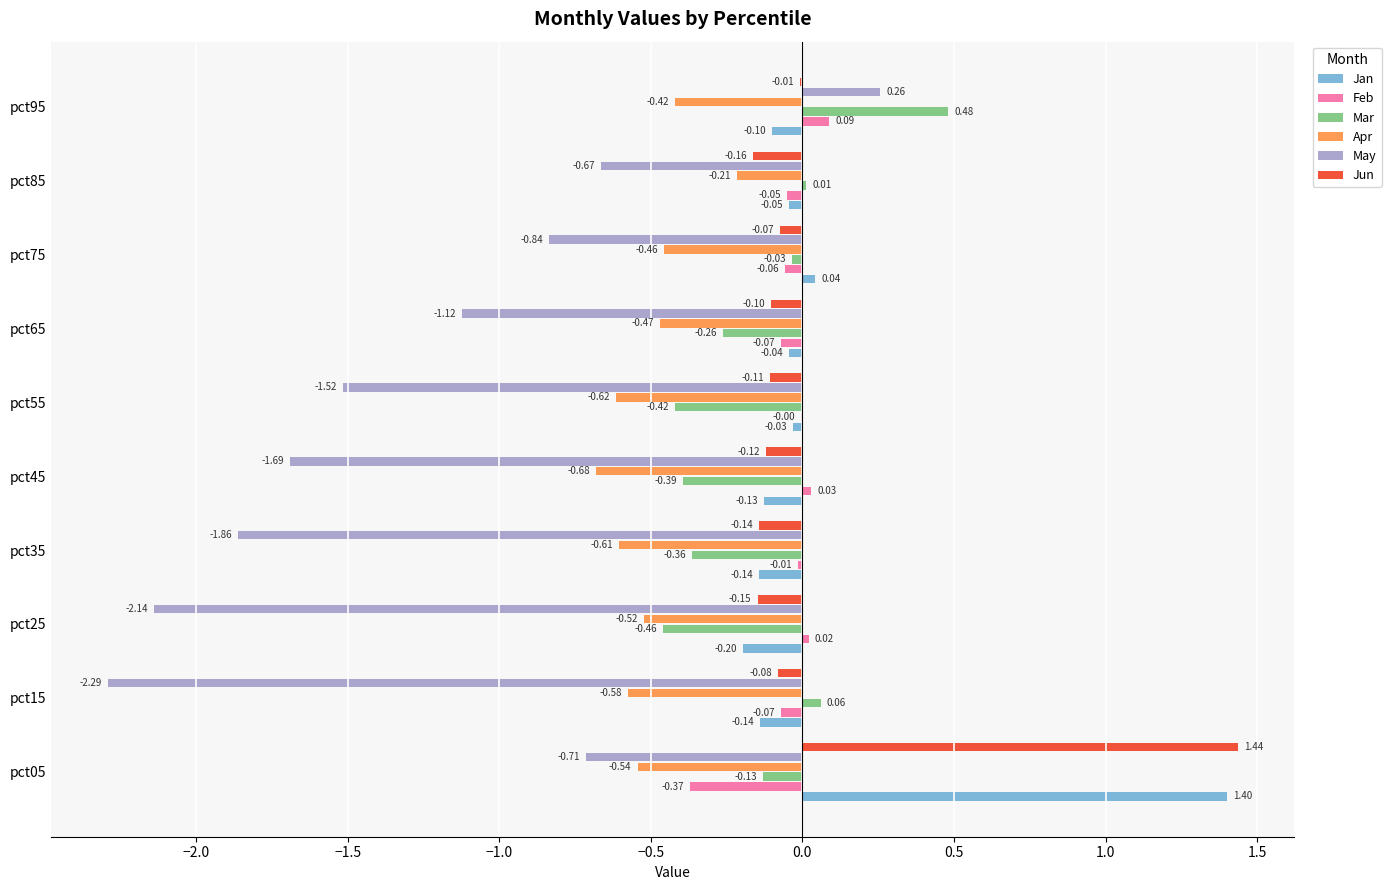

How many values in Jun are above zero?

1